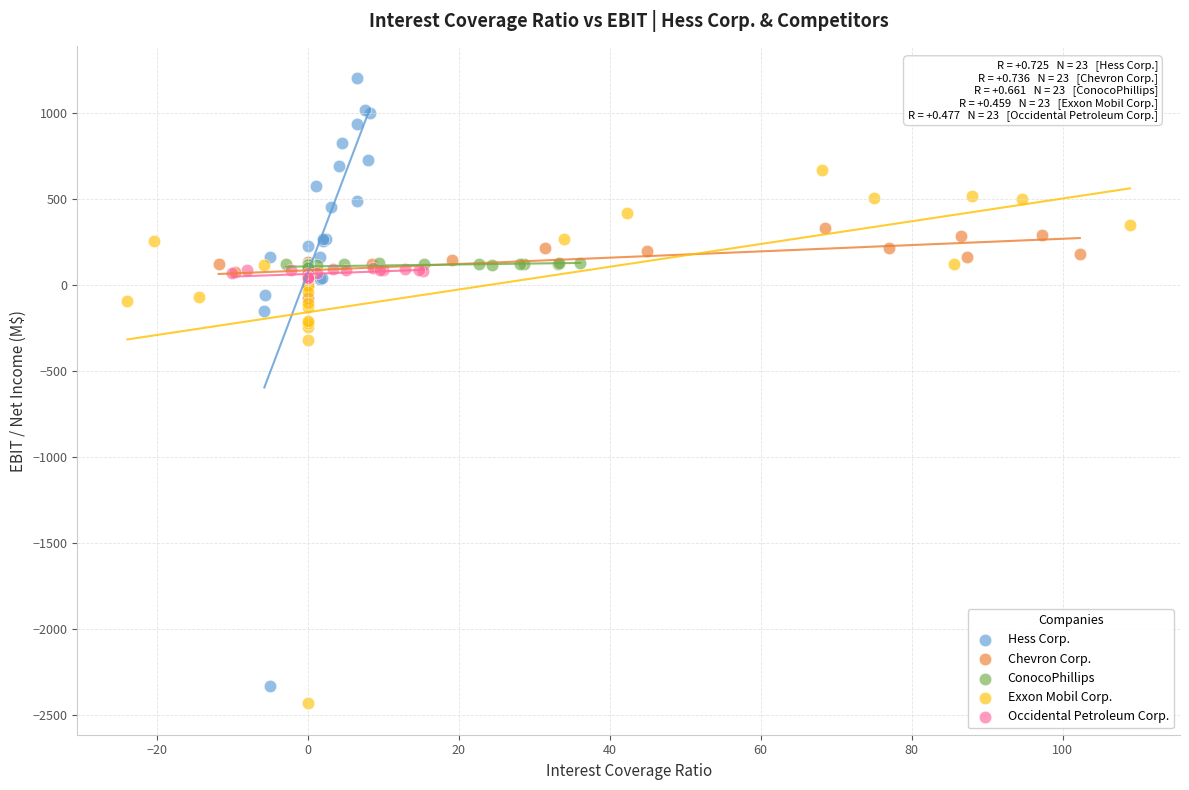

Which series has the widest spread of Y values?

Hess Corp.